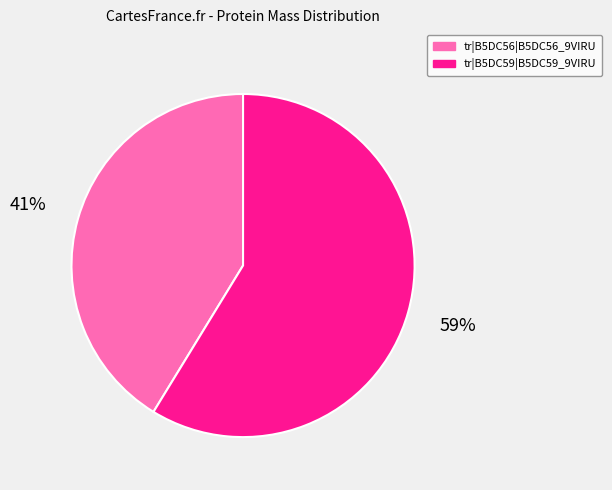

Which slice is the smallest?

tr|B5DC56|B5DC56_9VIRU